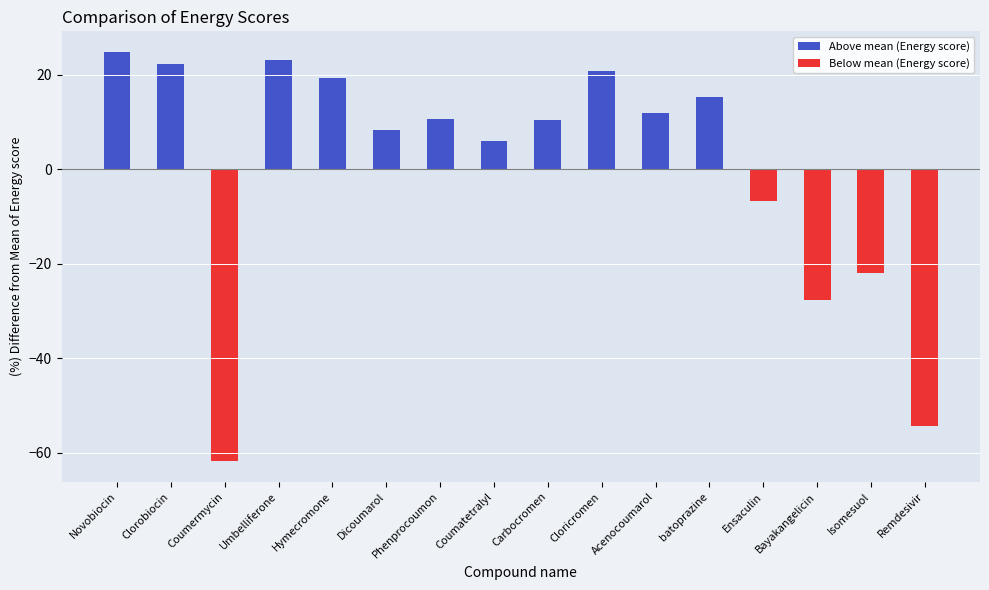

Where does the data first go above 10?

Novobiocin